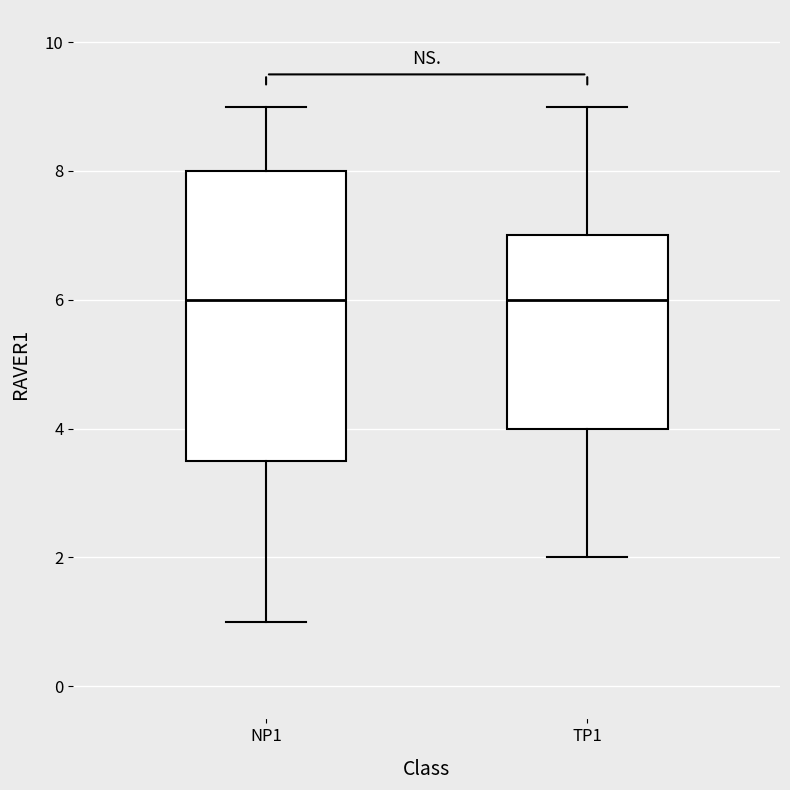

Reading left to right, read every box against the y-axis: the position of its median line, the range the box covers, and the ends of its whiskers. The values are not printed on the chart, so give them approximately, as read against the axis.

NP1: median 6.0, box 3.6 to 8.0, whiskers 1.0 to 9.0
TP1: median 6.0, box 4.0 to 7.0, whiskers 2.0 to 9.0